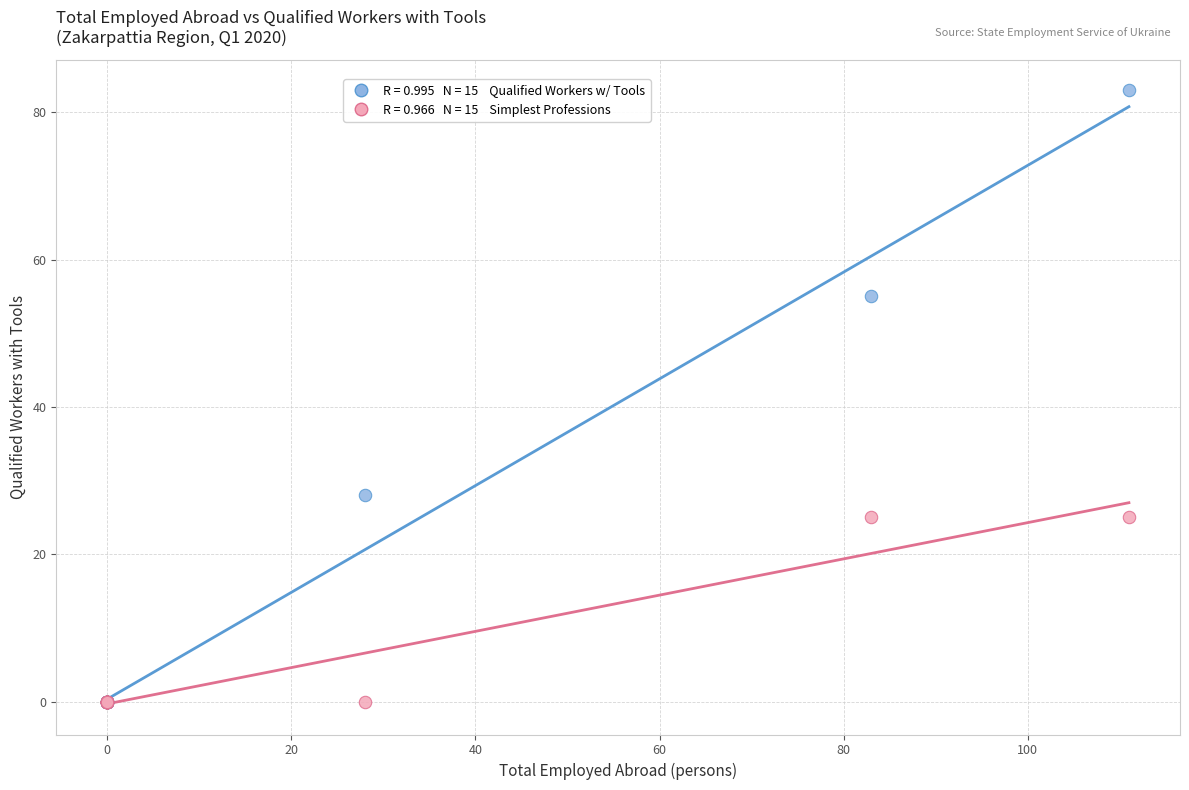

Across all series, what Y value is closest to 41?

28